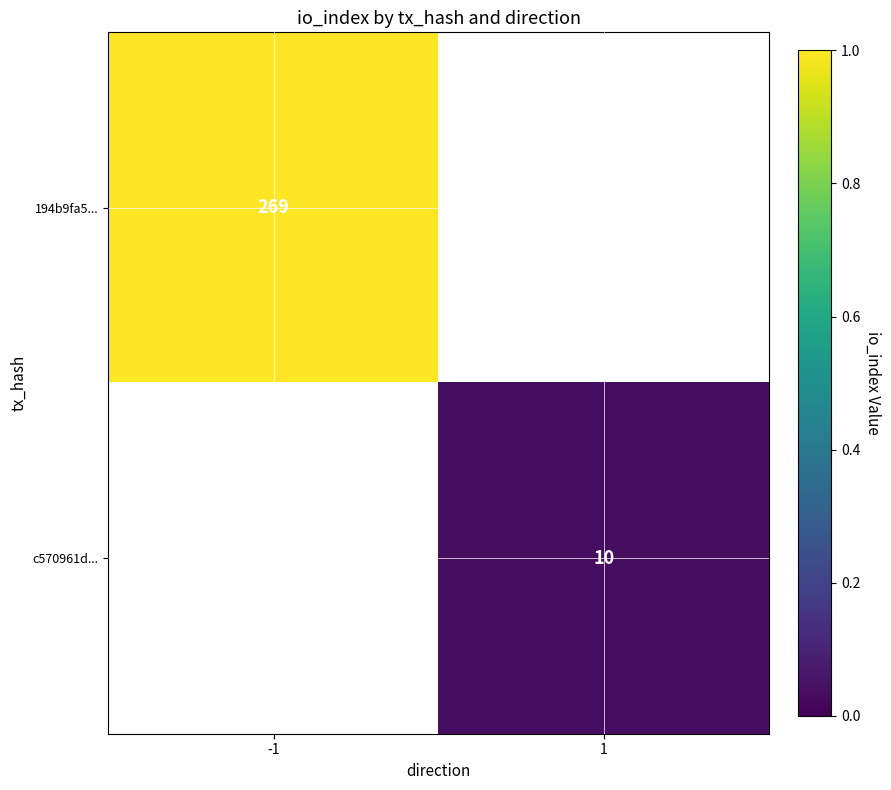

Which category has the lowest value across all series?

1